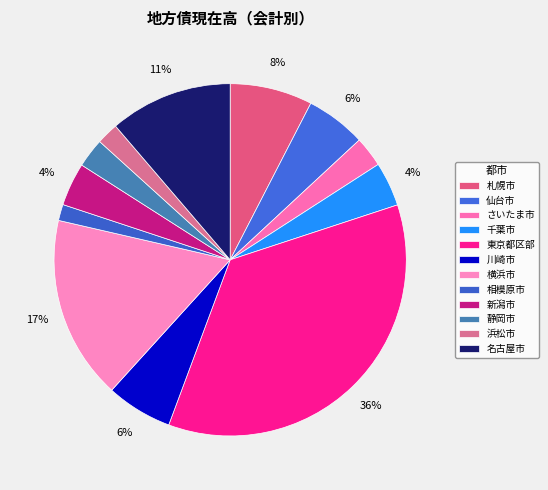

Which slice is the smallest?

相模原市